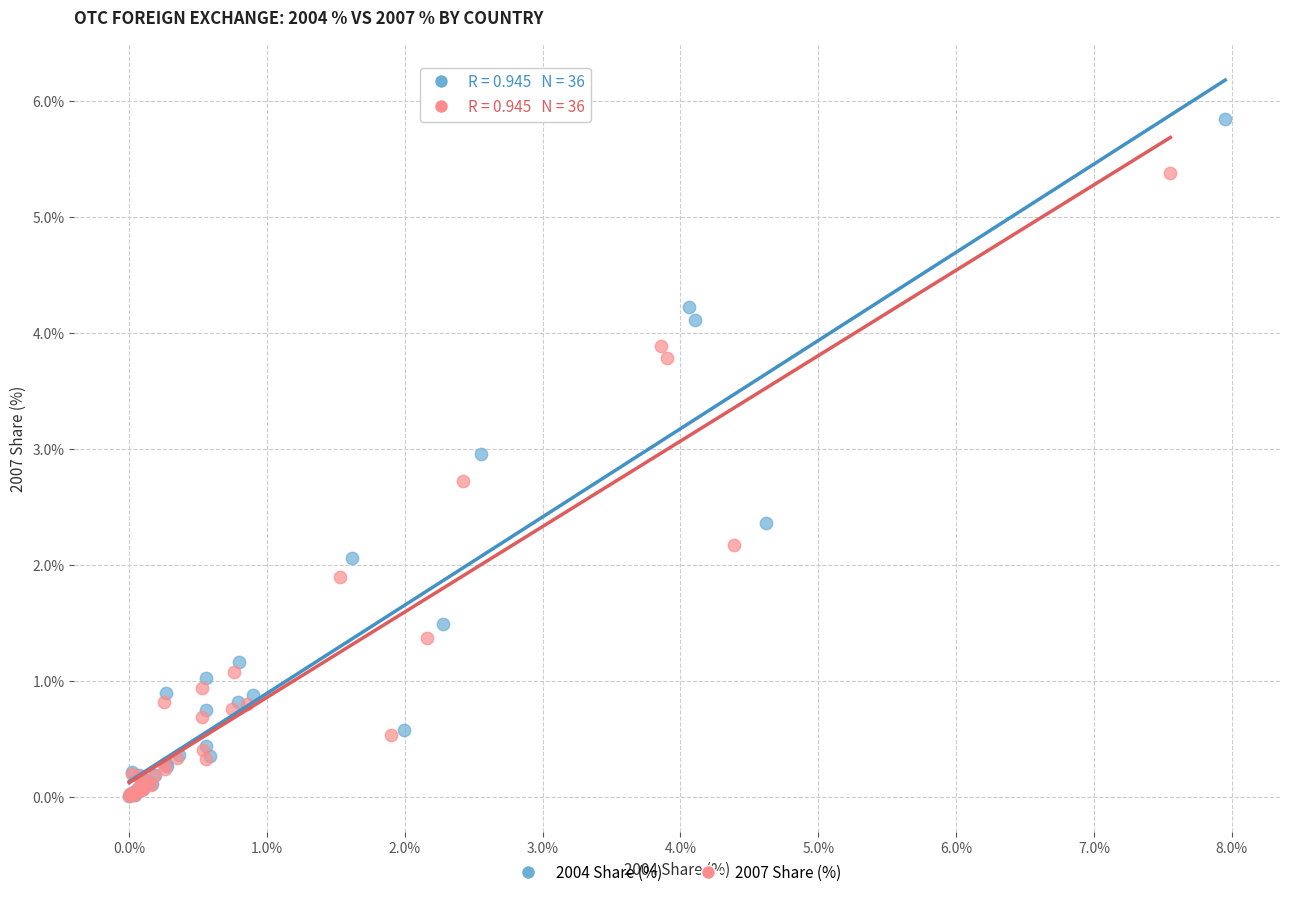

What are all the series names shown in the legend?

2004 Share (%), 2007 Share (%)